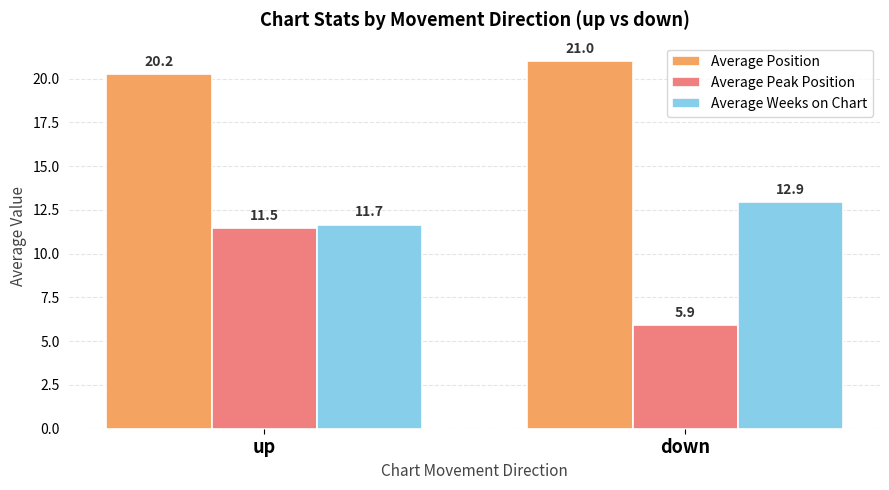

What is the value of the Average Peak Position bar at the 1st from the left?

11.5